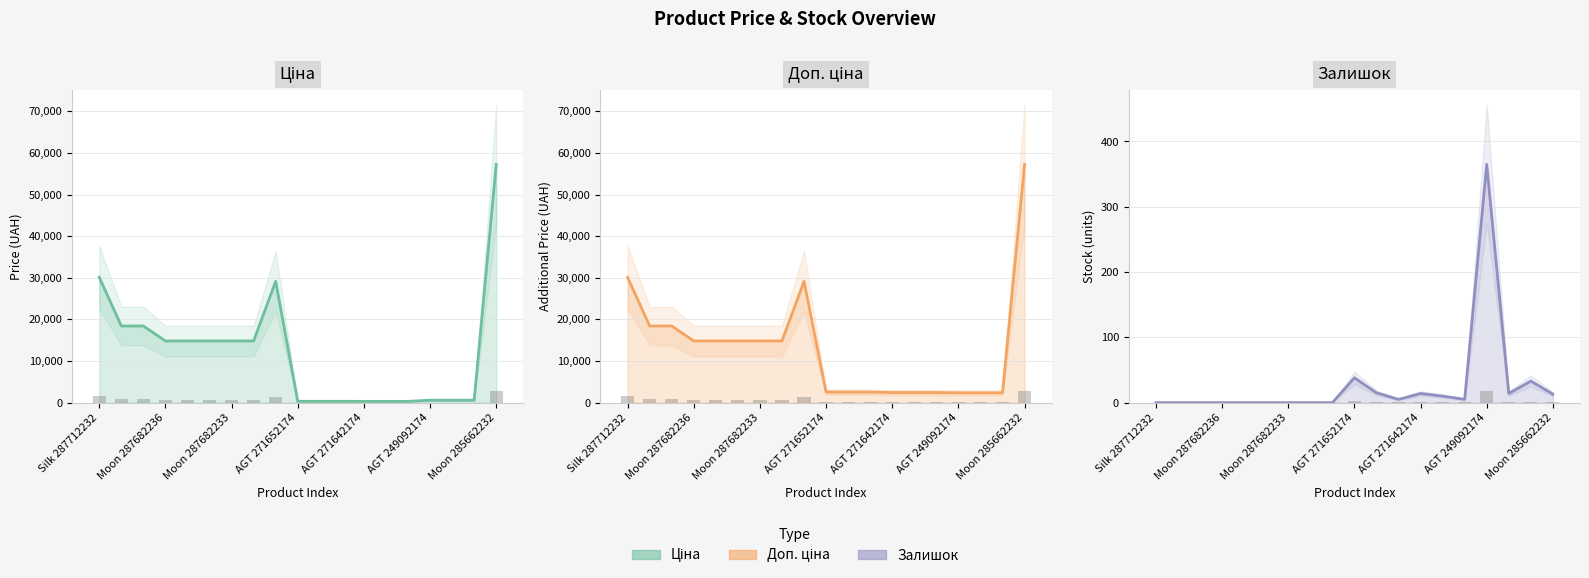

The value of Залишок at AGT 249092174 is 365.0. True or false?

True